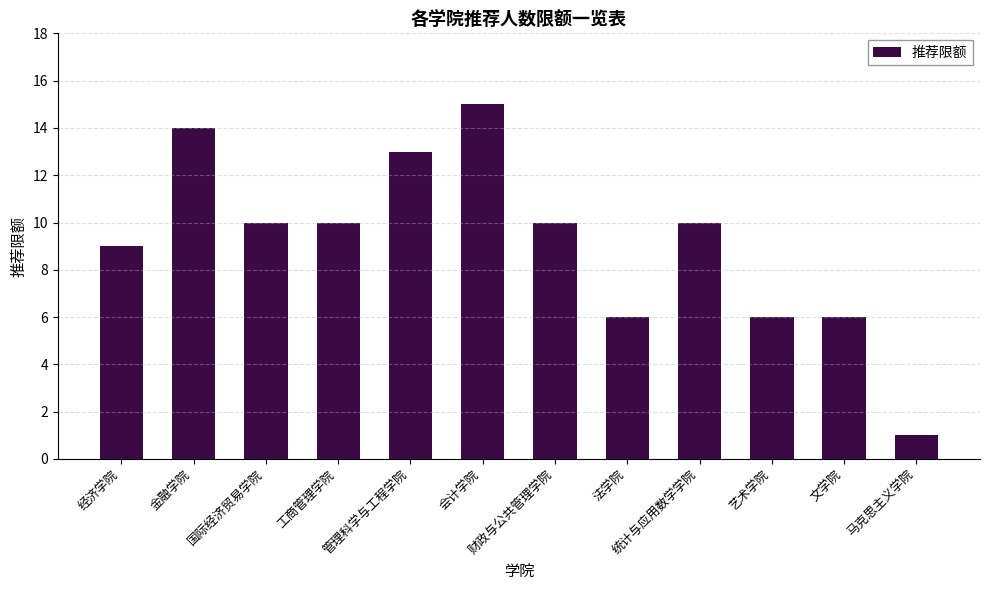

What is the maximum value shown in the chart?

15